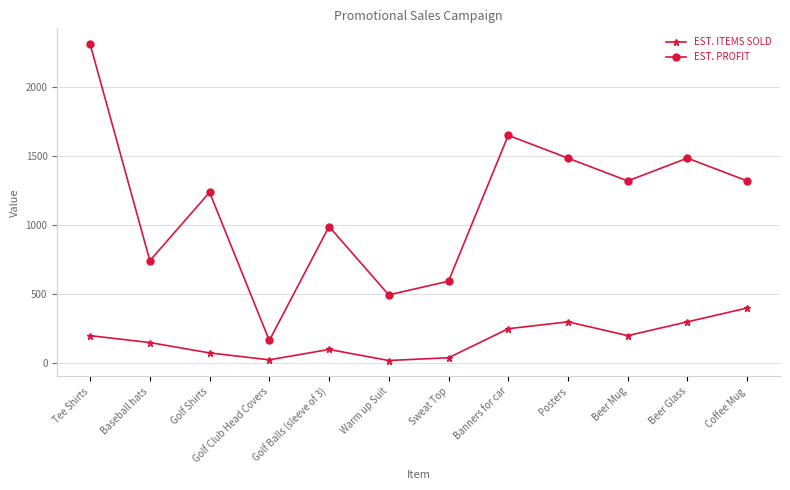

Which category has the lowest value in the EST. PROFIT series?

Golf Club Head Covers